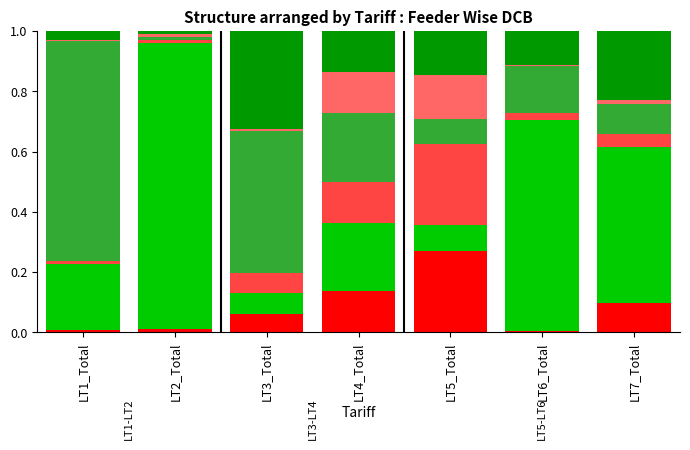

What is the total value across all series at LT5_Total?

1.0